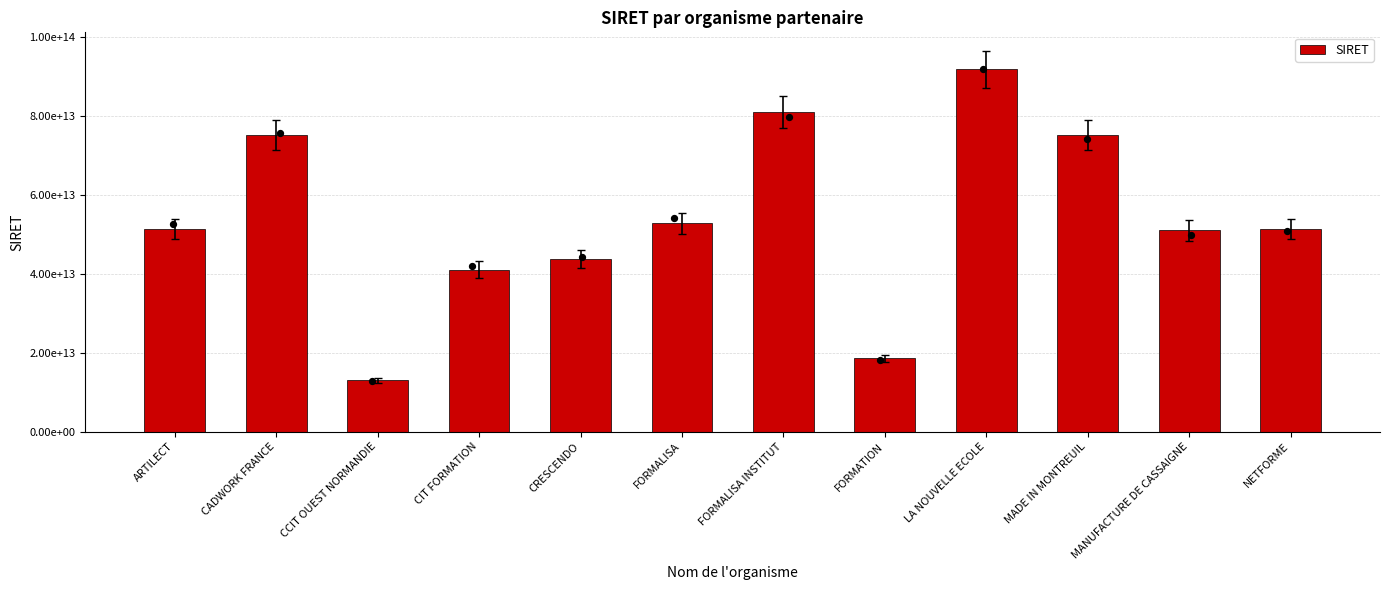

Which has a higher value, FORMALISA or FORMALISA INSTITUT?

FORMALISA INSTITUT